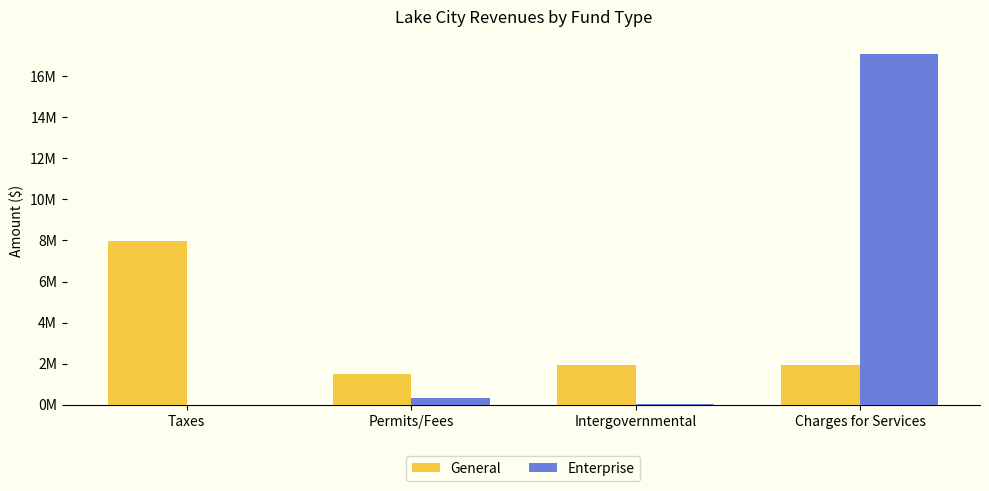

Are the bars grouped side by side (vs. stacked)?

Yes